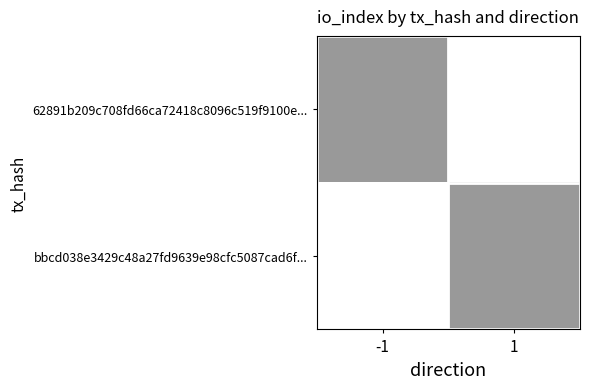

List the series in order of their peak value, lowest first.

62891b209c708fd66ca72418c8096c519f9100e..., bbcd038e3429c48a27fd9639e98cfc5087cad6f...